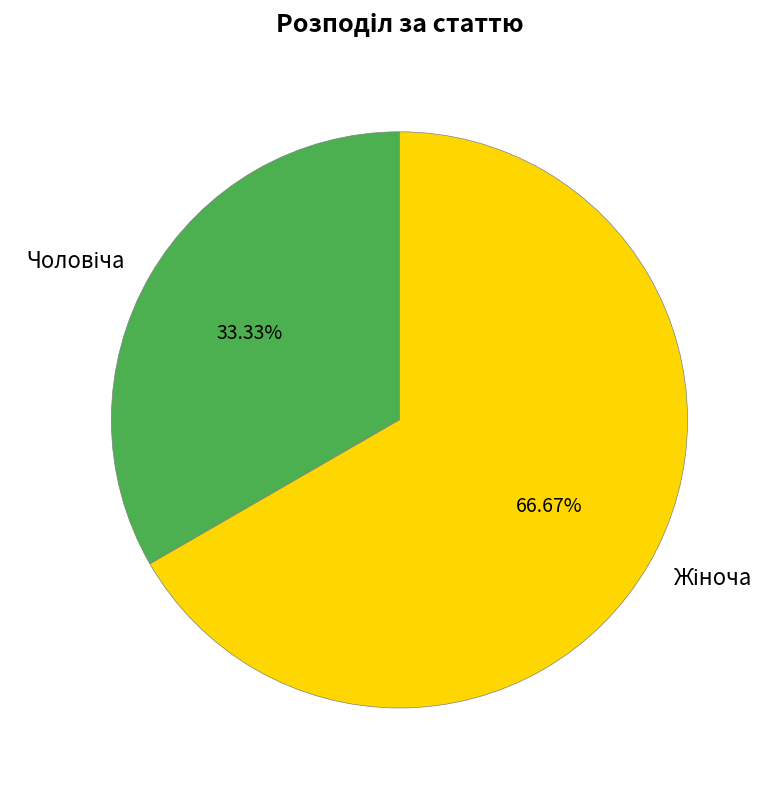

Does any single category account for the majority?

Yes